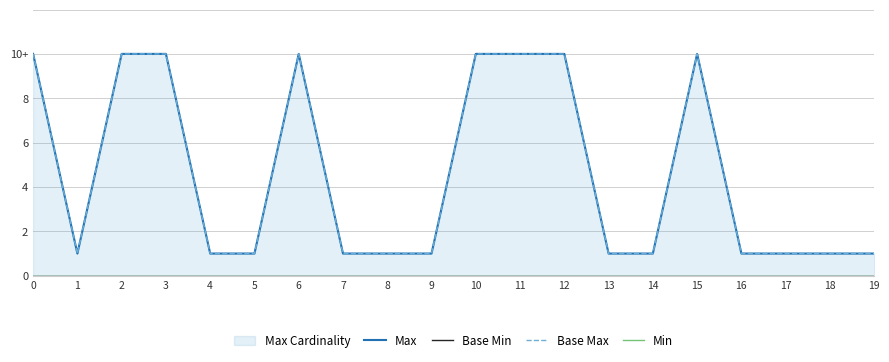

True or false: Base Min and Min cross at least once.

False